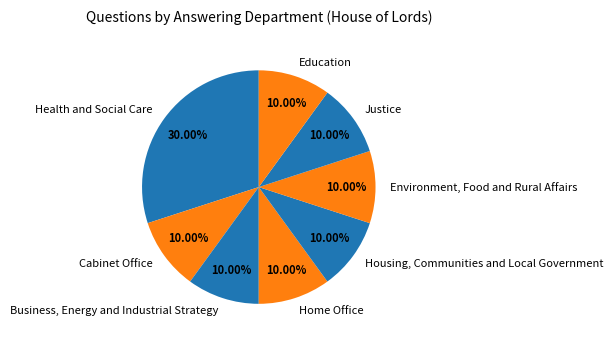

Combined, do Environment, Food and Rural Affairs and Business, Energy and Industrial Strategy account for over 50%?

No